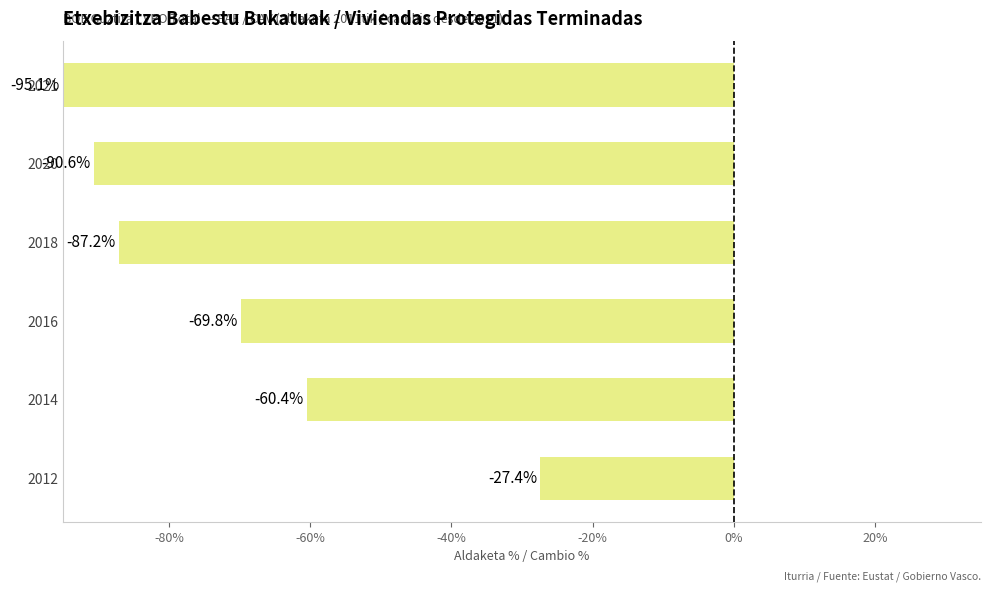

Where is the data nearest to the value -61?

2014